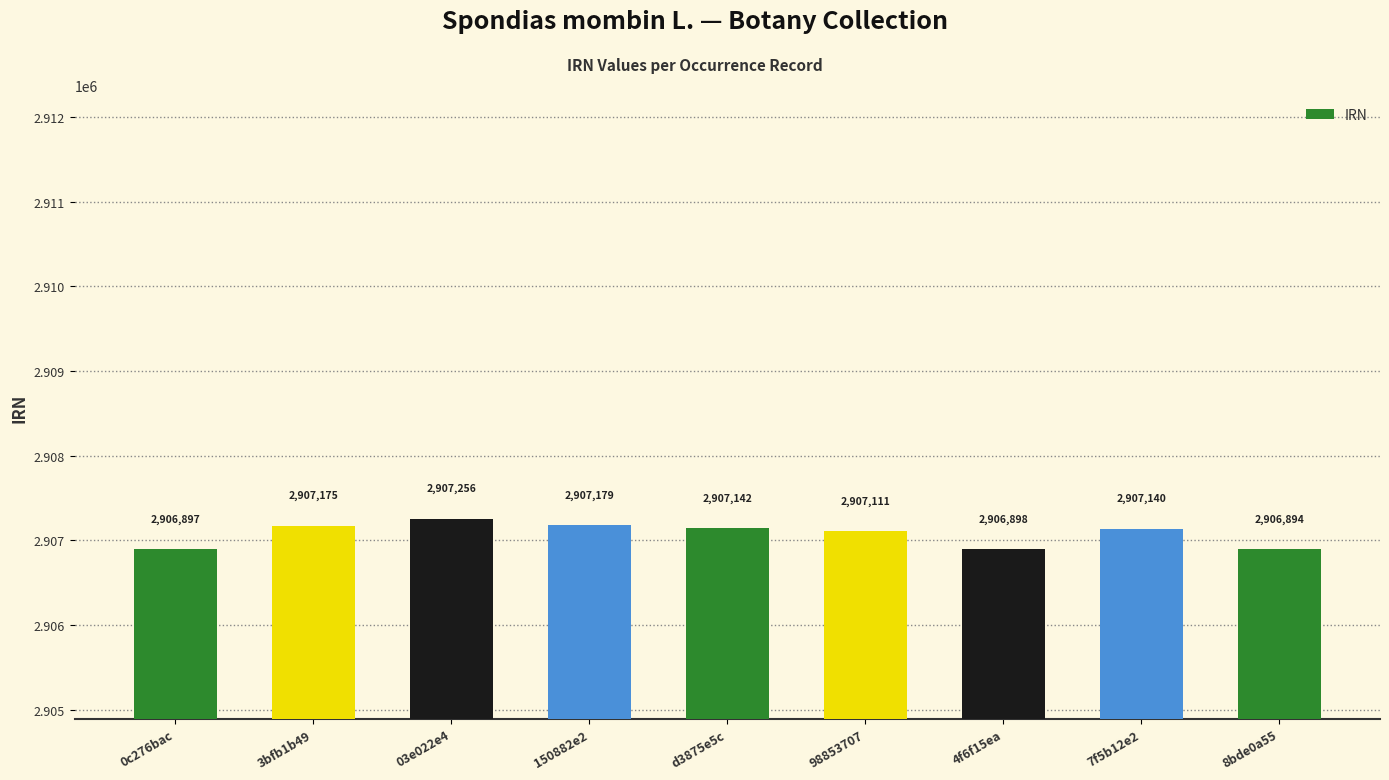

What is the difference between the maximum and second lowest values?

359